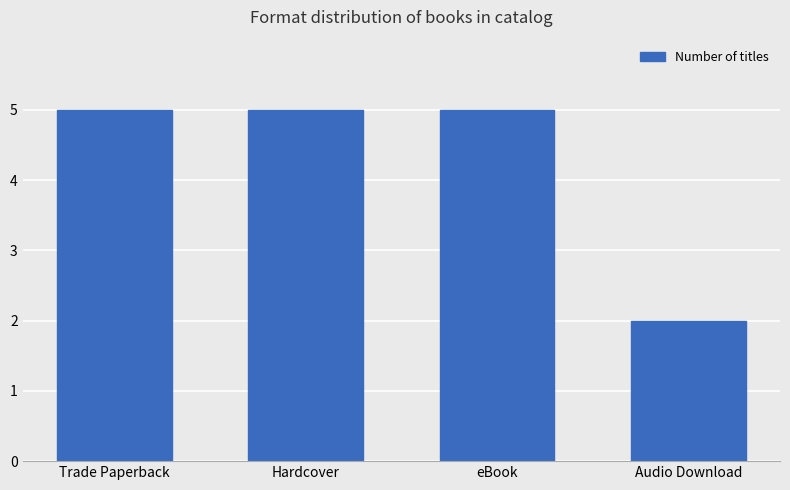

What is the difference between the maximum and minimum values?

3